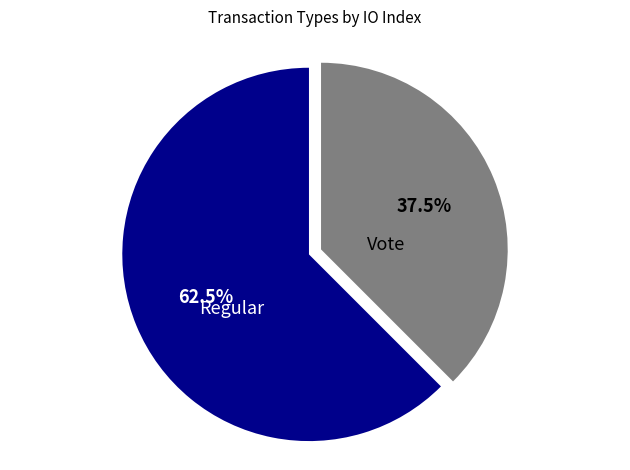

What is the largest slice in the pie chart?

Regular